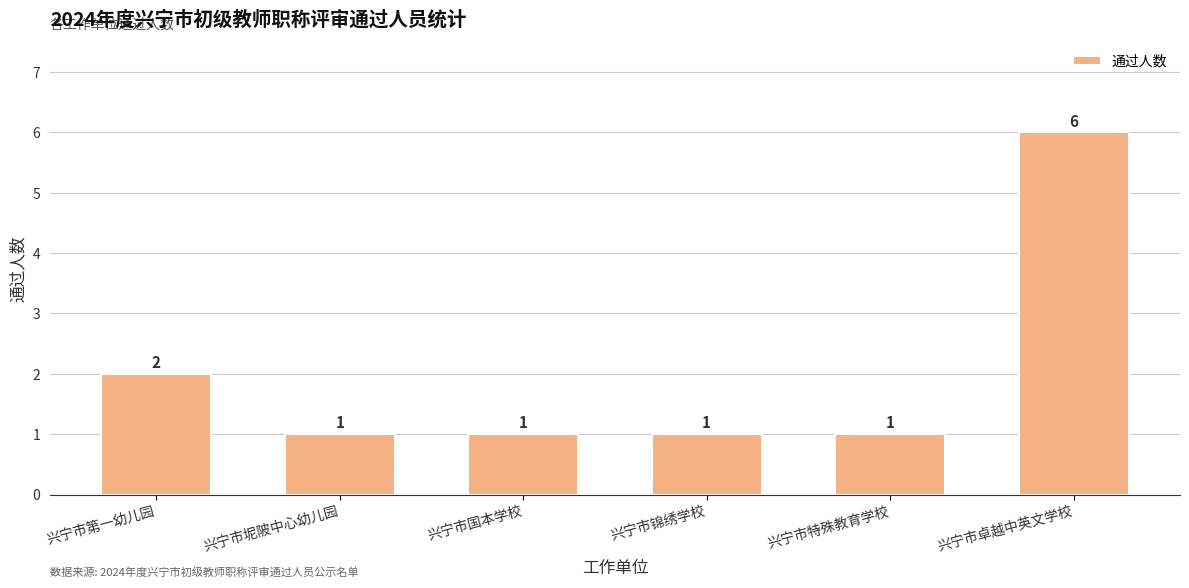

Count the number of values greater than 1.

2